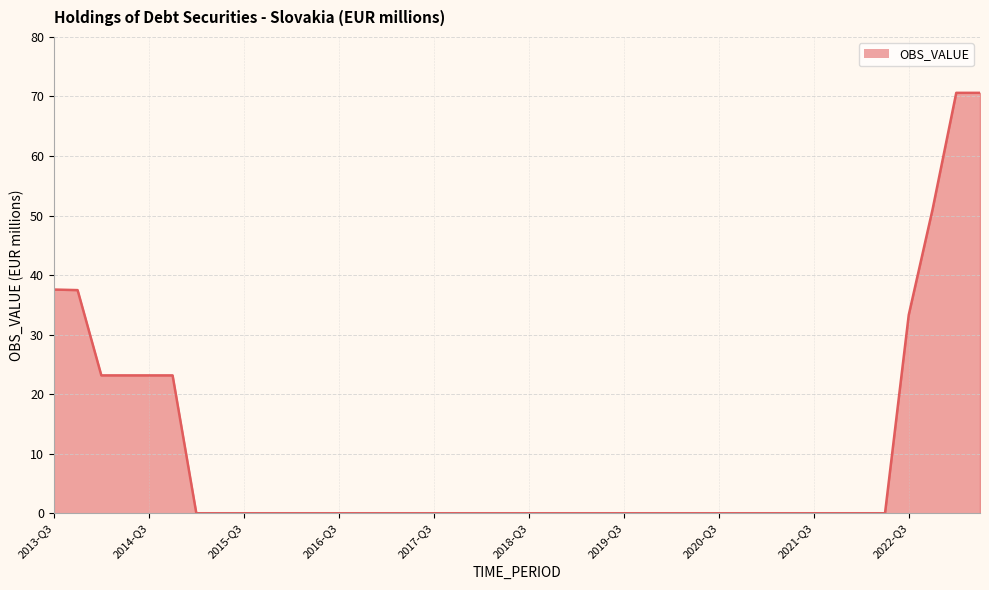

Reading left to right, transcribe all the data shown in this chart.

2013-Q3=37.6	2013-Q4=37.5	2014-Q1=23.2	2014-Q2=23.2	2014-Q3=23.2	2014-Q4=23.2	2015-Q1=0.0	2015-Q2=0.0	2015-Q3=0.0	2015-Q4=0.0	2016-Q1=0.0	2016-Q2=0.0	2016-Q3=0.0	2016-Q4=0.0	2017-Q1=0.0	2017-Q2=0.0	2017-Q3=0.0	2017-Q4=0.0	2018-Q1=0.0	2018-Q2=0.0	2018-Q3=0.0	2018-Q4=0.0	2019-Q1=0.0	2019-Q2=0.0	2019-Q3=0.0	2019-Q4=0.0	2020-Q1=0.0	2020-Q2=0.0	2020-Q3=0.0	2020-Q4=0.0	2021-Q1=0.0	2021-Q2=0.0	2021-Q3=0.0	2021-Q4=0.0	2022-Q1=0.0	2022-Q2=0.0	2022-Q3=33.3	2022-Q4=51.0	2023-Q1=70.6	2023-Q2=70.6